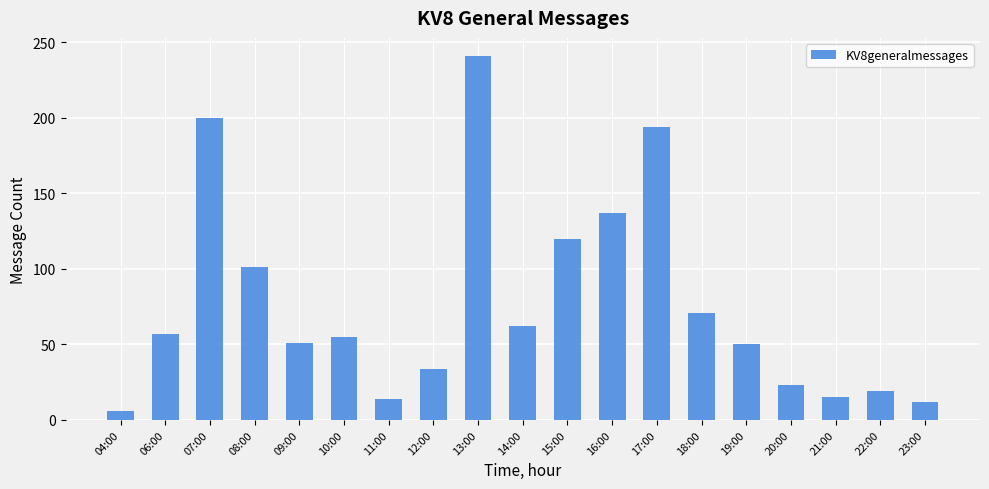

At which label is the value closest to 123?

15:00